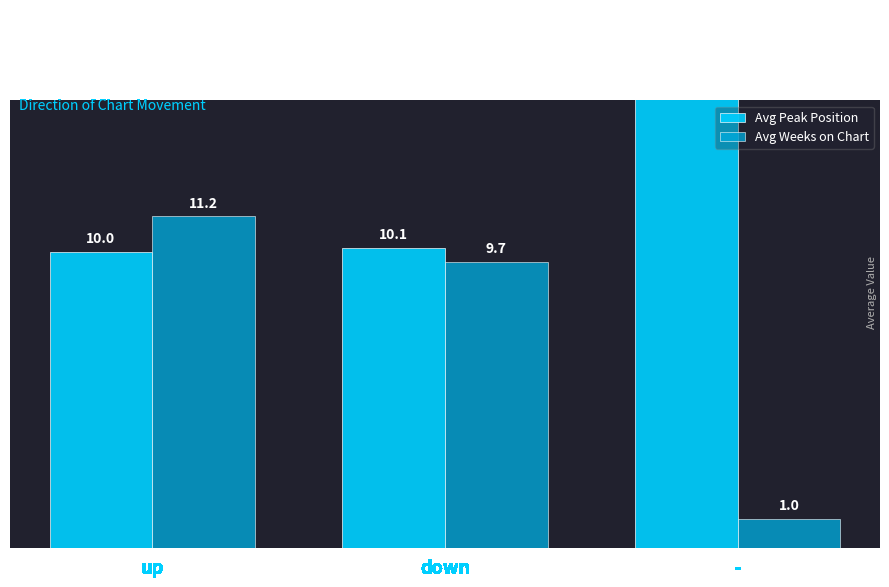

What position from the right is up?

3